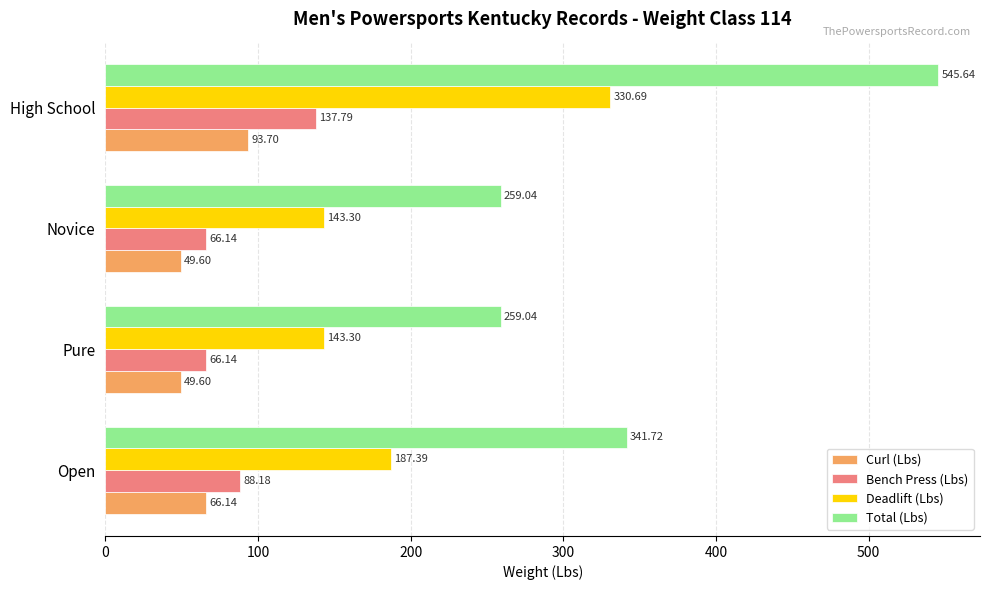

Rank the series by their maximum value, from lowest to highest.

Curl (Lbs), Bench Press (Lbs), Deadlift (Lbs), Total (Lbs)